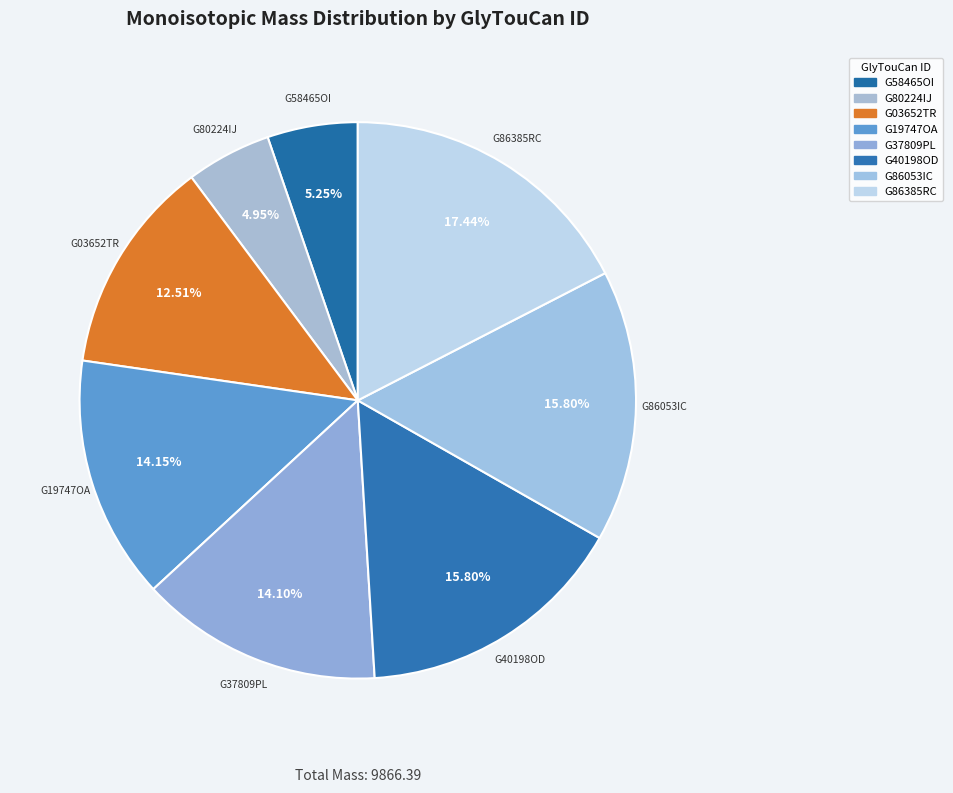

True or false: G03652TR accounts for 13% of the total.

True